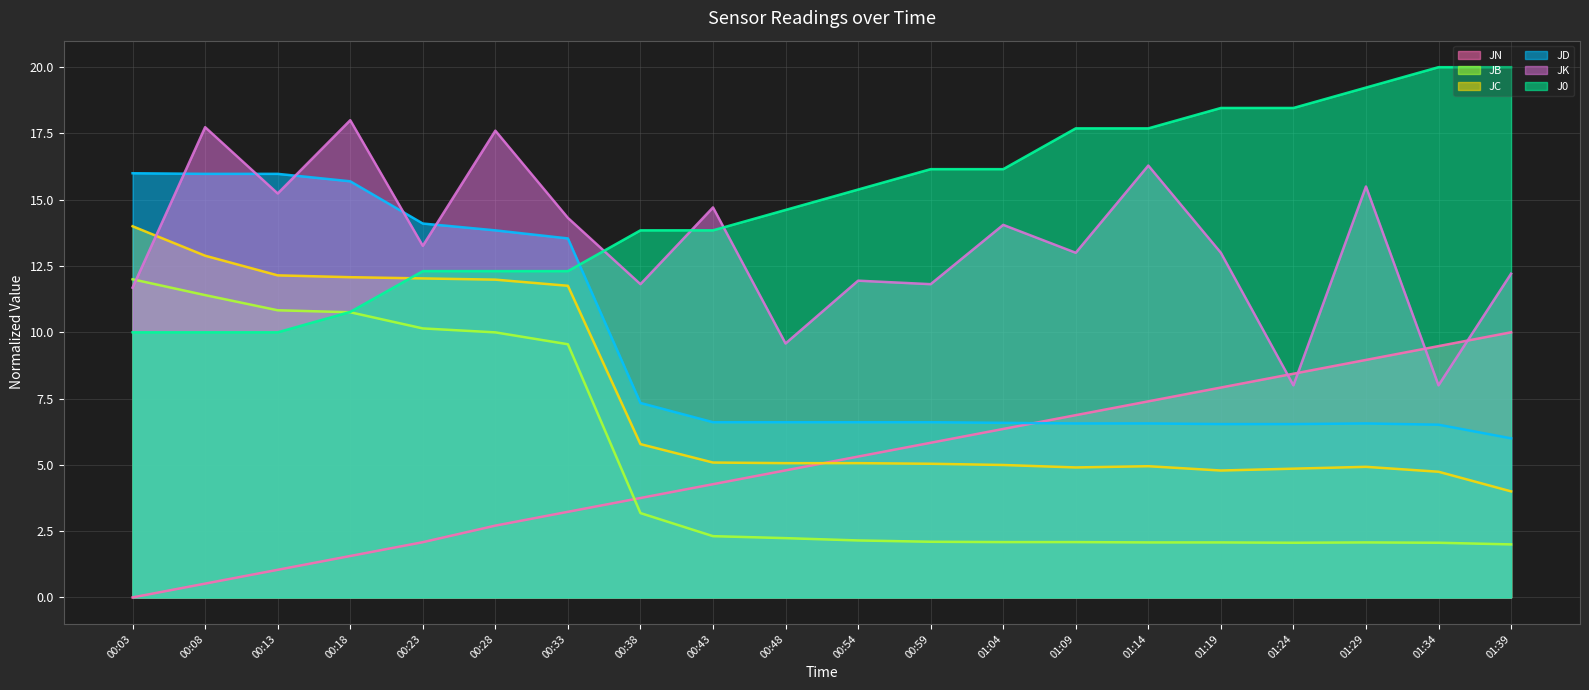

True or false: JB and JK cross at least once.

True